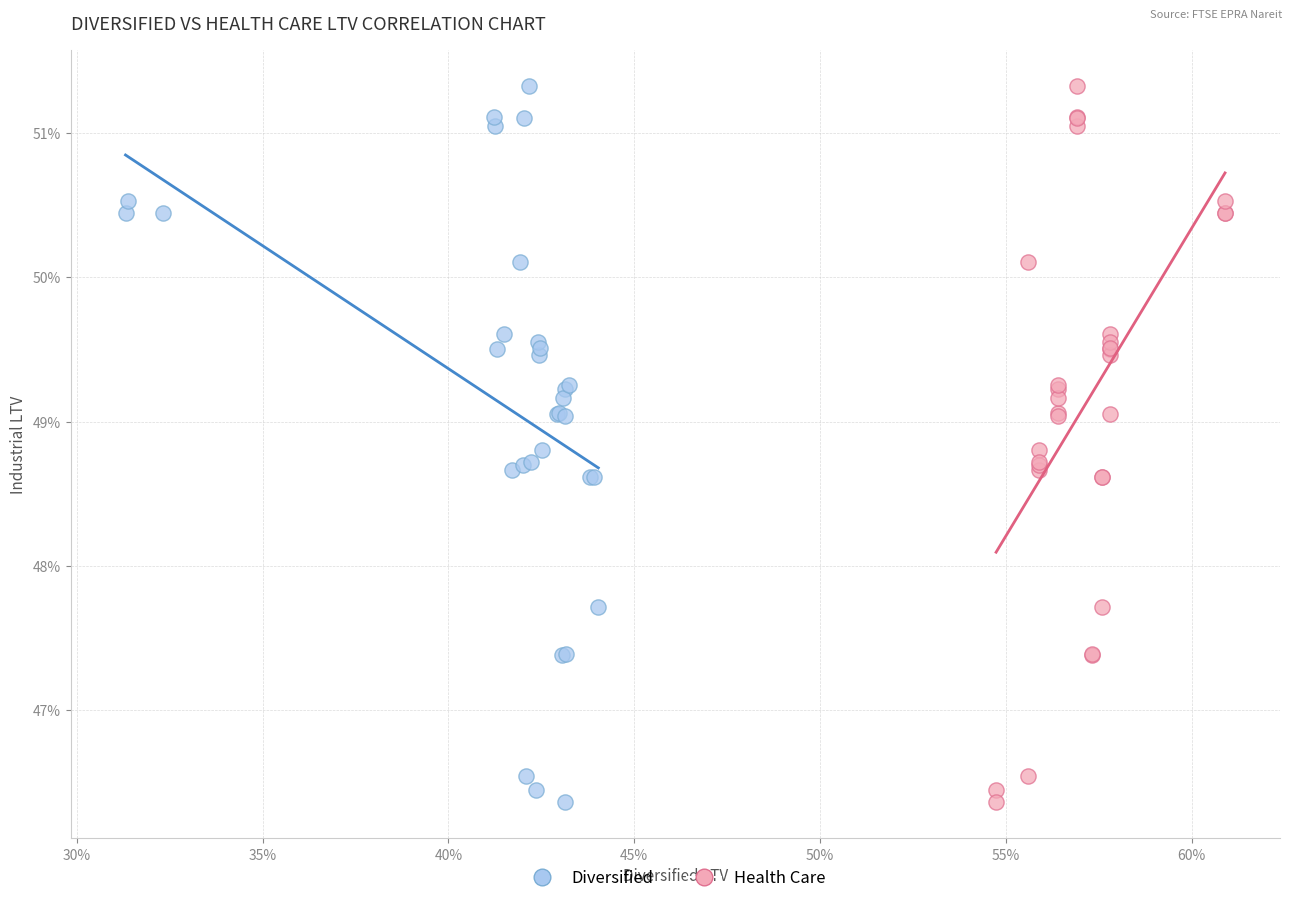

What are all the series names shown in the legend?

Diversified, Health Care